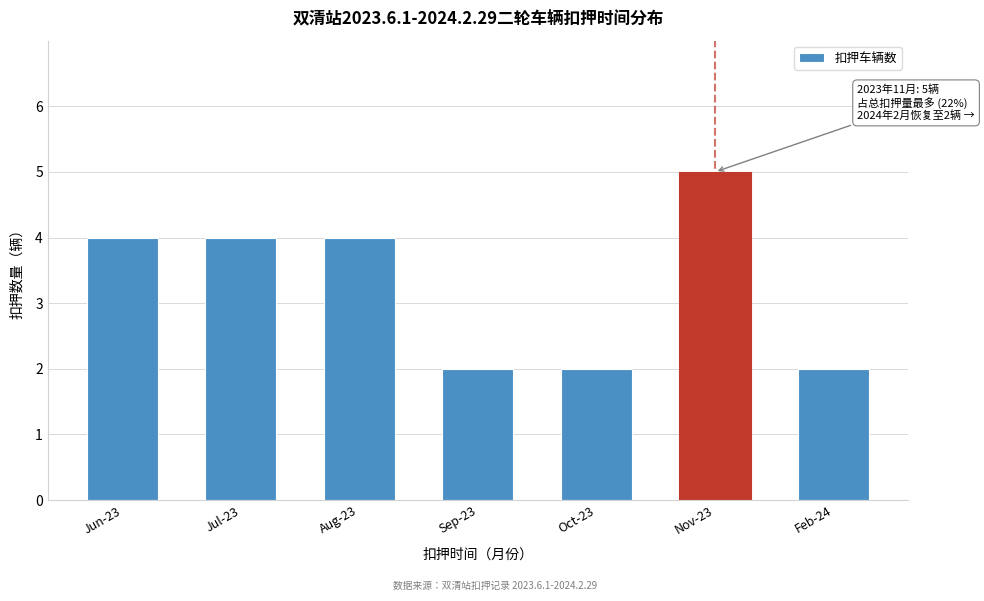

Reading left to right, list all the values displayed in this chart.

4	4	4	2	2	5	2